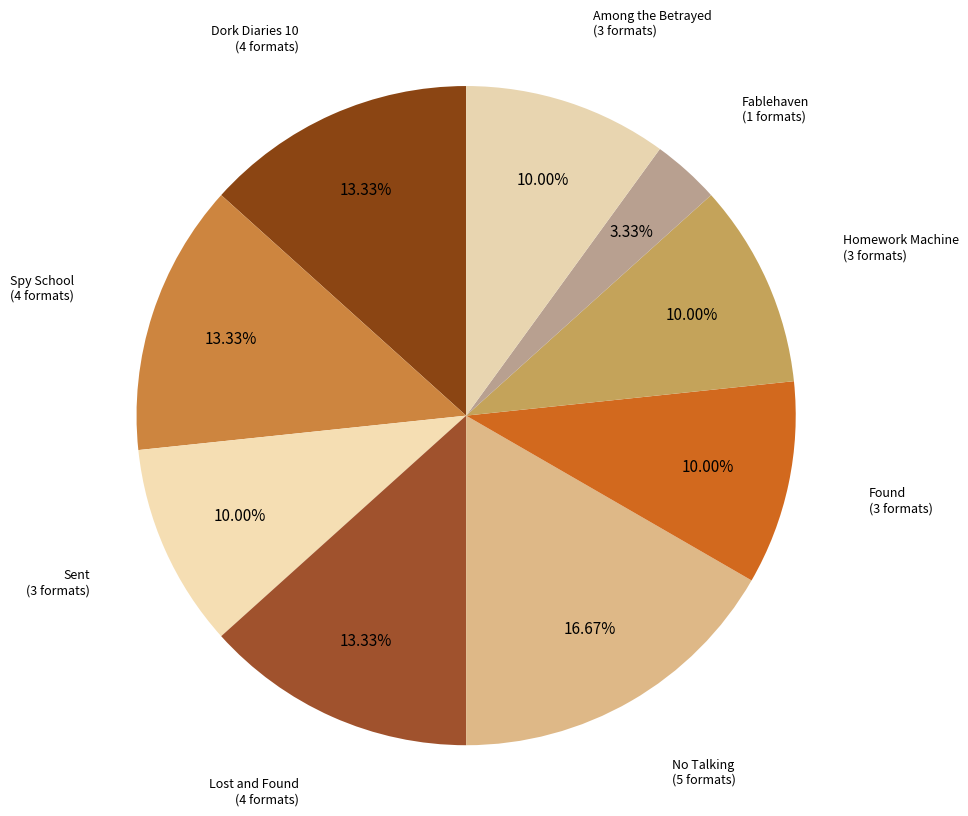

To the nearest percent, what percentage of the pie is No Talking?

17%